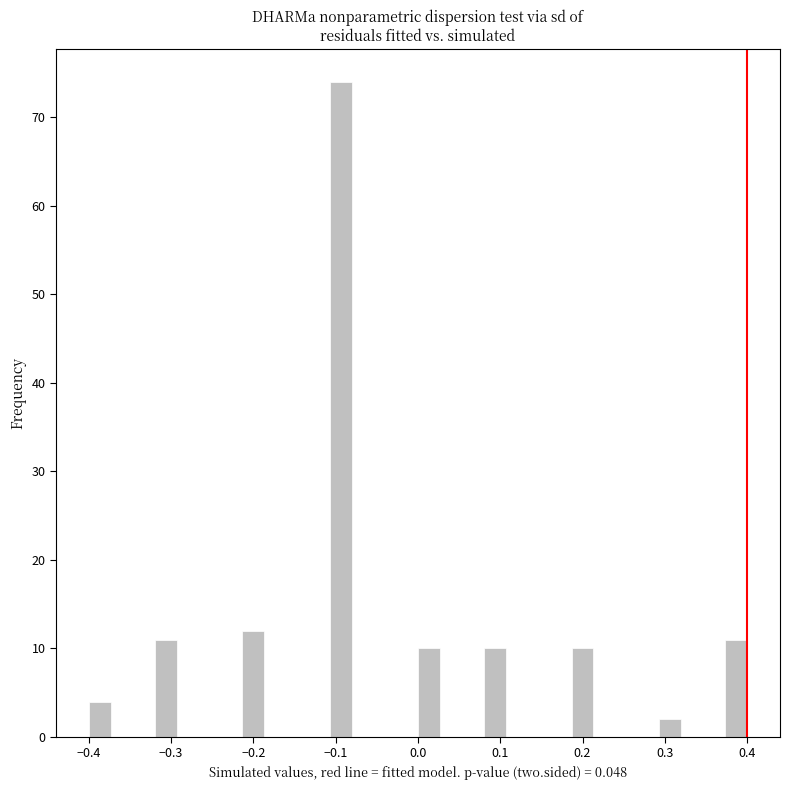

Around what value on the x-axis is the tallest bar? Give the approximate position of its centre, as read against the axis.

-0.09